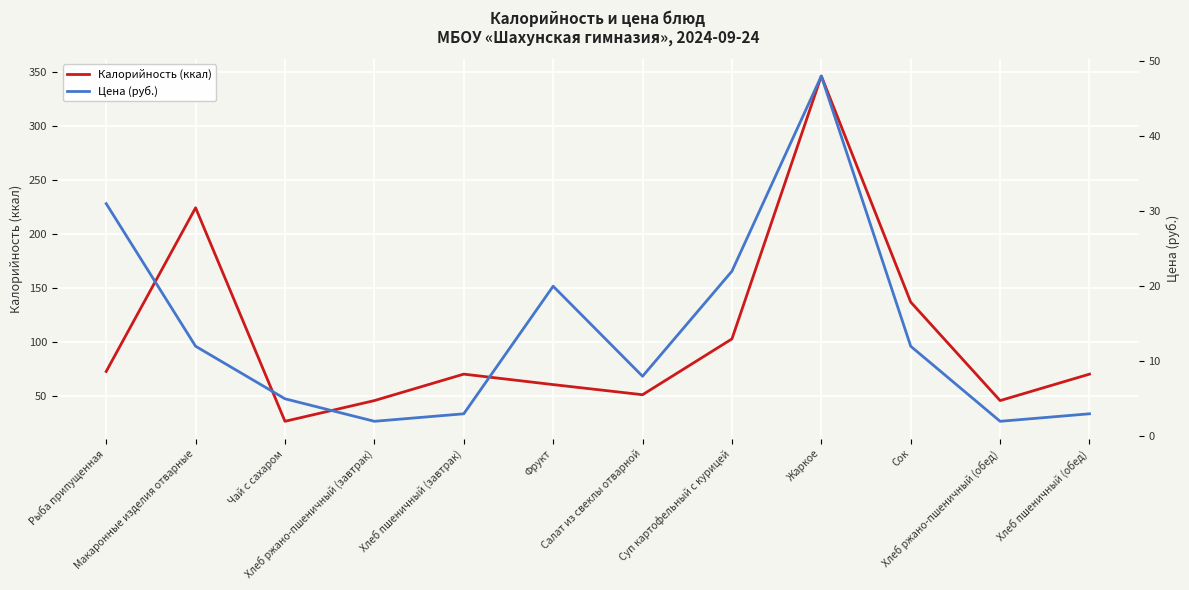

What is the maximum value for Цена (руб.)?

48.0